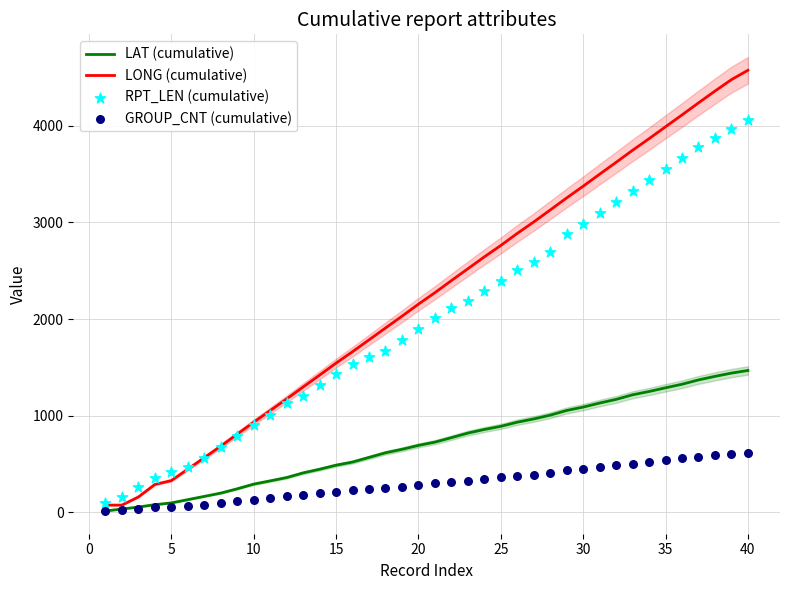

What are all the series names shown in the legend?

LAT (cumulative), LONG (cumulative), RPT_LEN (cumulative), GROUP_CNT (cumulative)